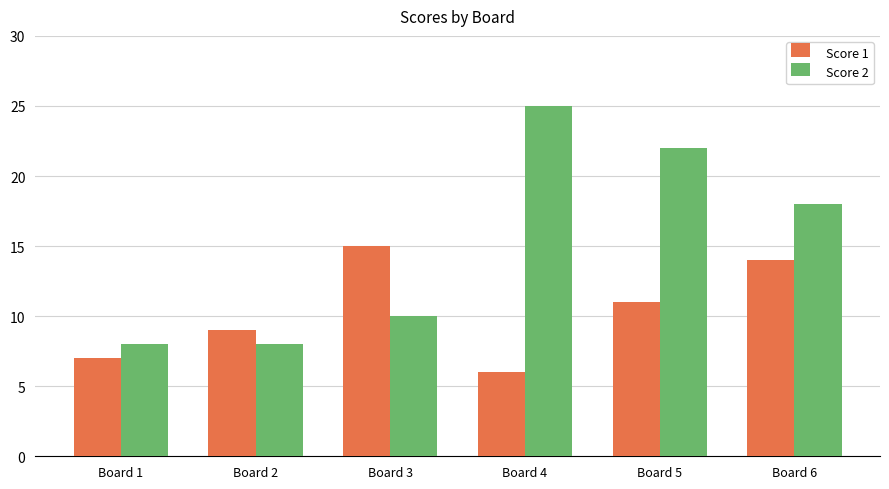

Does the chart contain stacked bars?

No